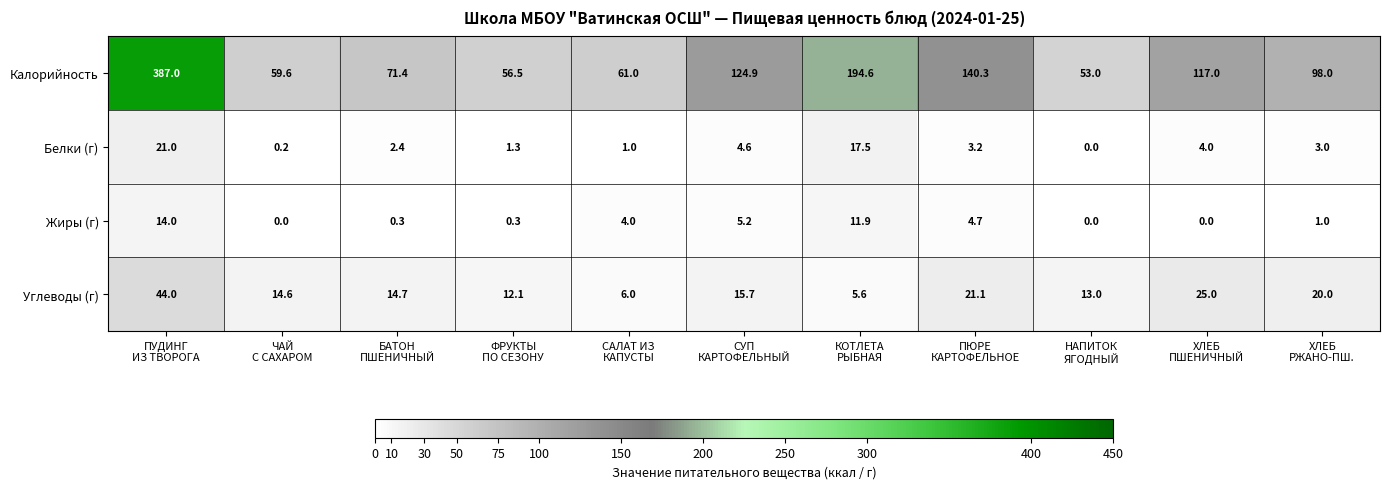

Which series has the largest range (max minus min)?

Калорийность